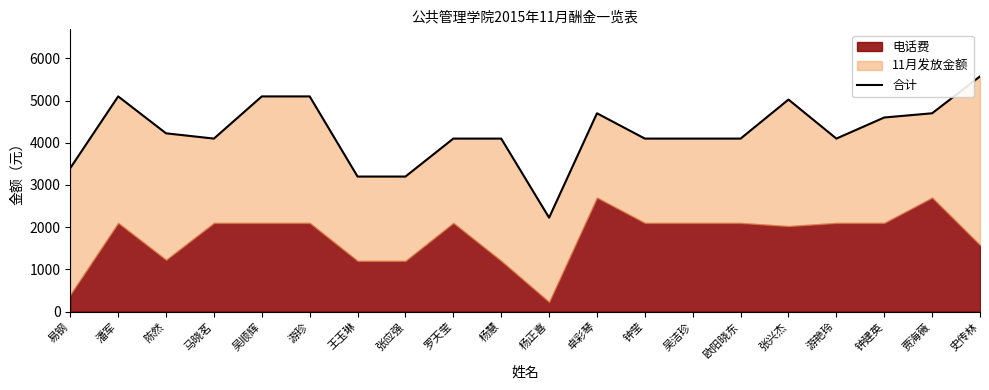

Reading left to right, list all the values displayed in this chart.

易钢=3400	潘军=5100	陈然=4225	马晓茗=4100	吴顺辉=5100	游珍=5100	王玉琳=3200	张应强=3200	罗天莹=4100	杨慧=4100	杨正喜=2225	卓彩琴=4700	钟莹=4100	吴洁珍=4100	欧阳晓东=4100	张兴杰=5025	游艳玲=4100	钟建英=4600	贾海薇=4700	史传林=5575